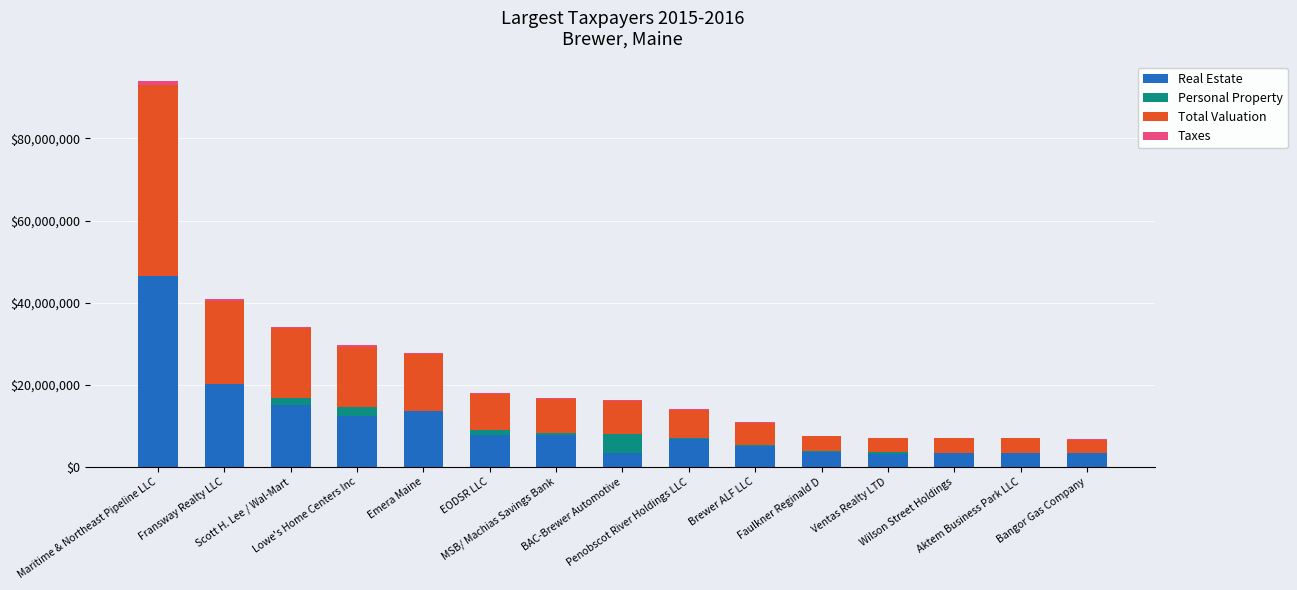

How many distinct data groups are displayed?

4